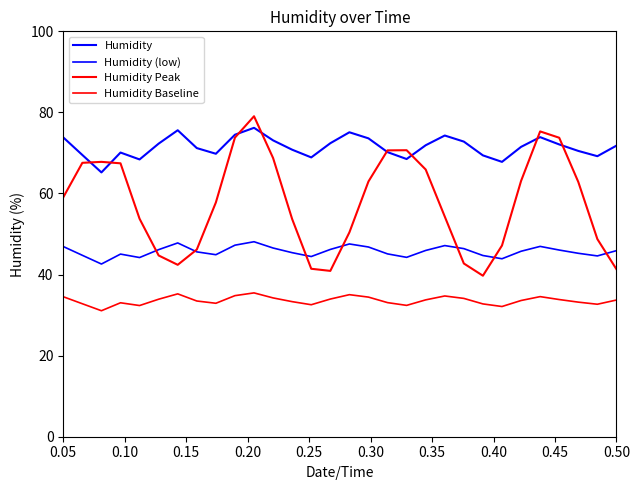

What is the value of the Humidity point at the 25th from the left?

71.5